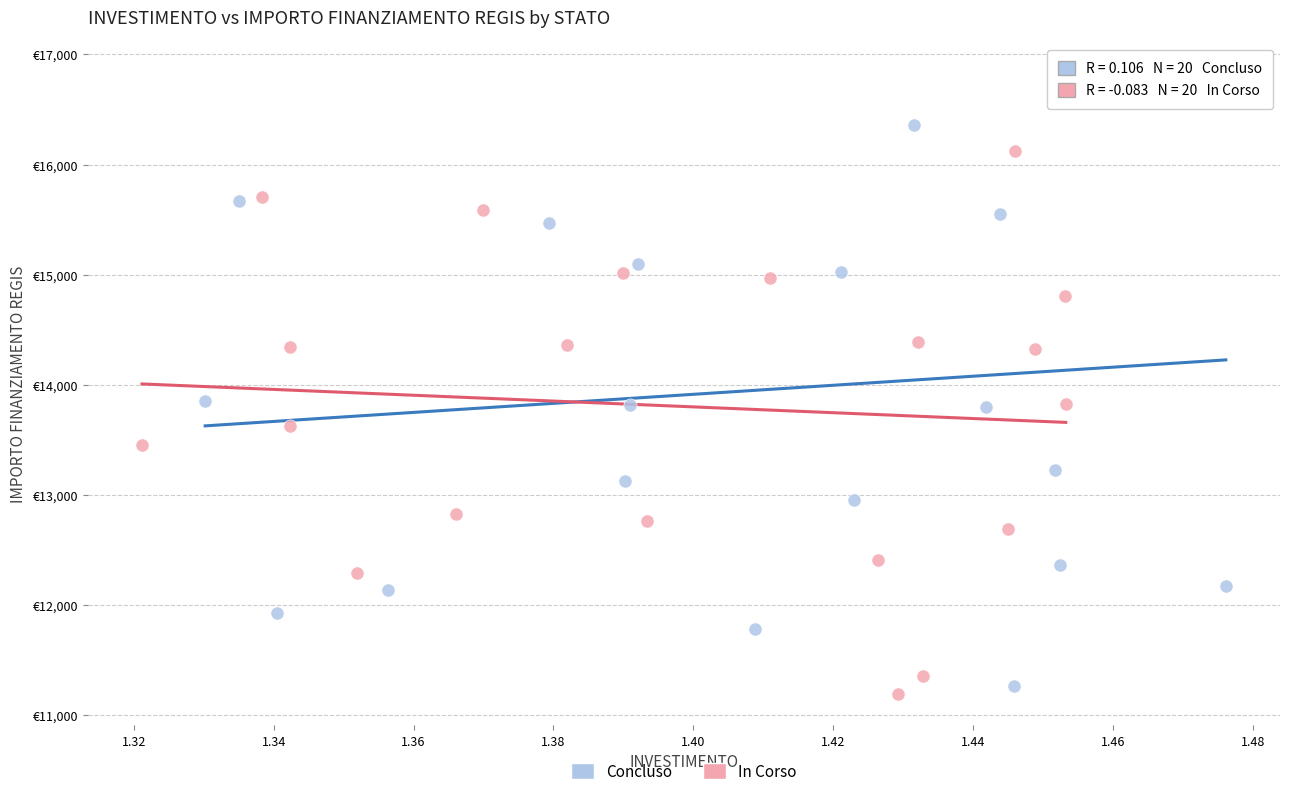

What are all the series names shown in the legend?

Concluso, In Corso